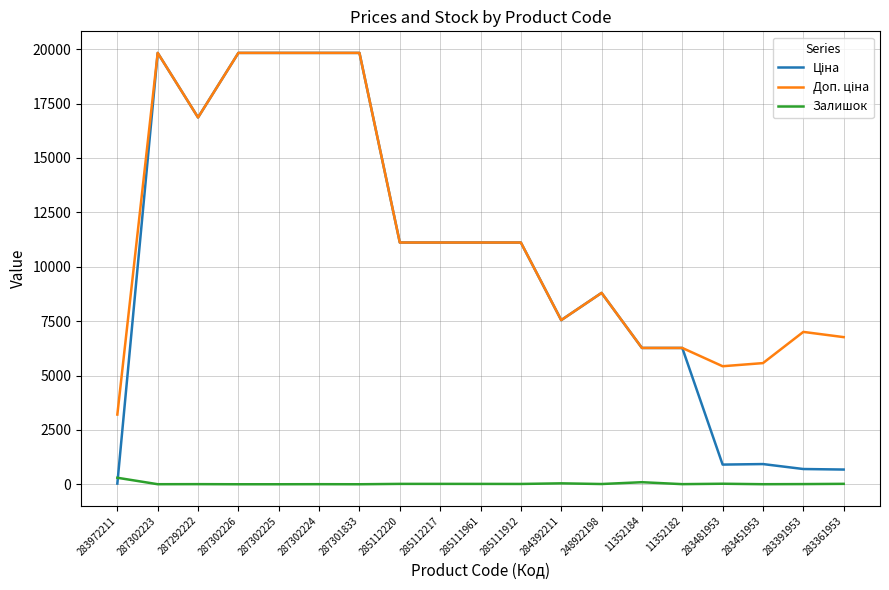

The Залишок series shows 17.0 at 285112220. True or false?

True